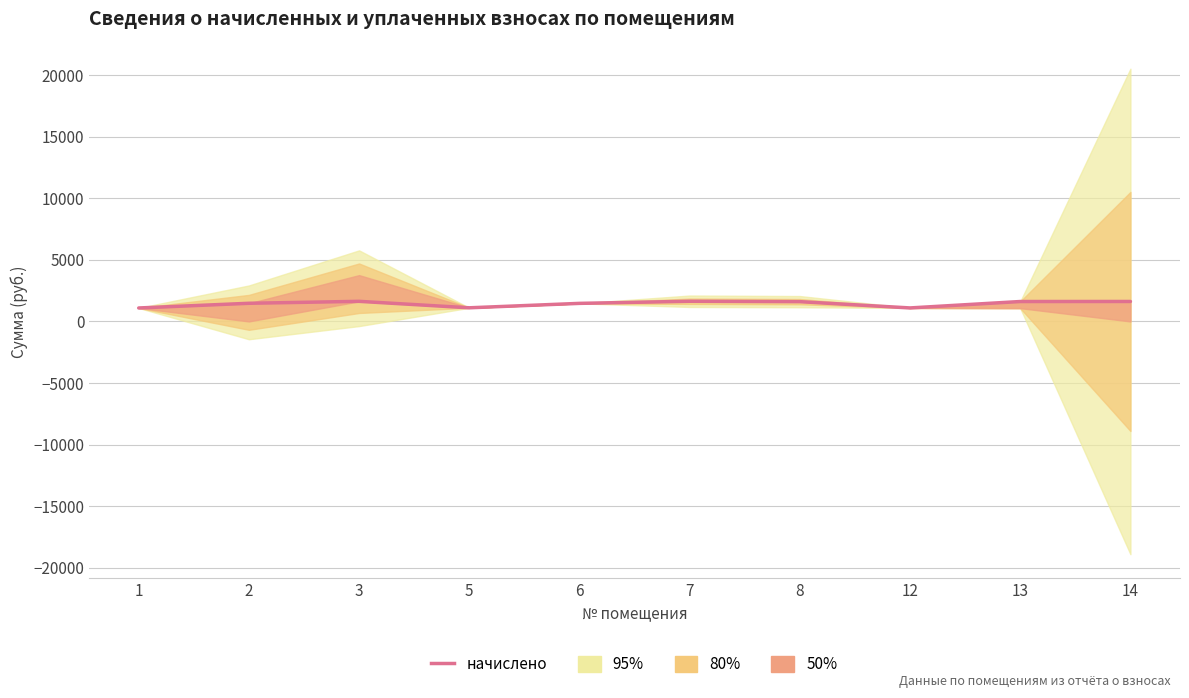

Reading left to right, extract all data points from this chart.

1092.5	1473.7	1631.4	1107.1	1466.4	1638.7	1605.7	1096.1	1616.7	1620.4